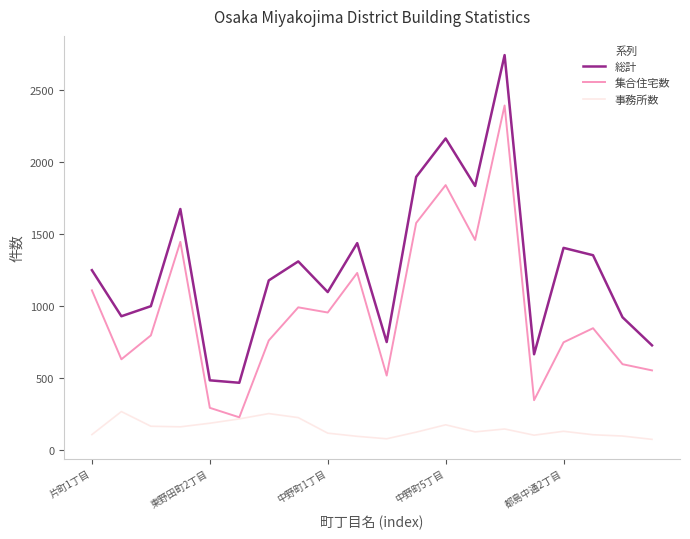

True or false: 総計 and 事務所数 intersect in this chart.

False